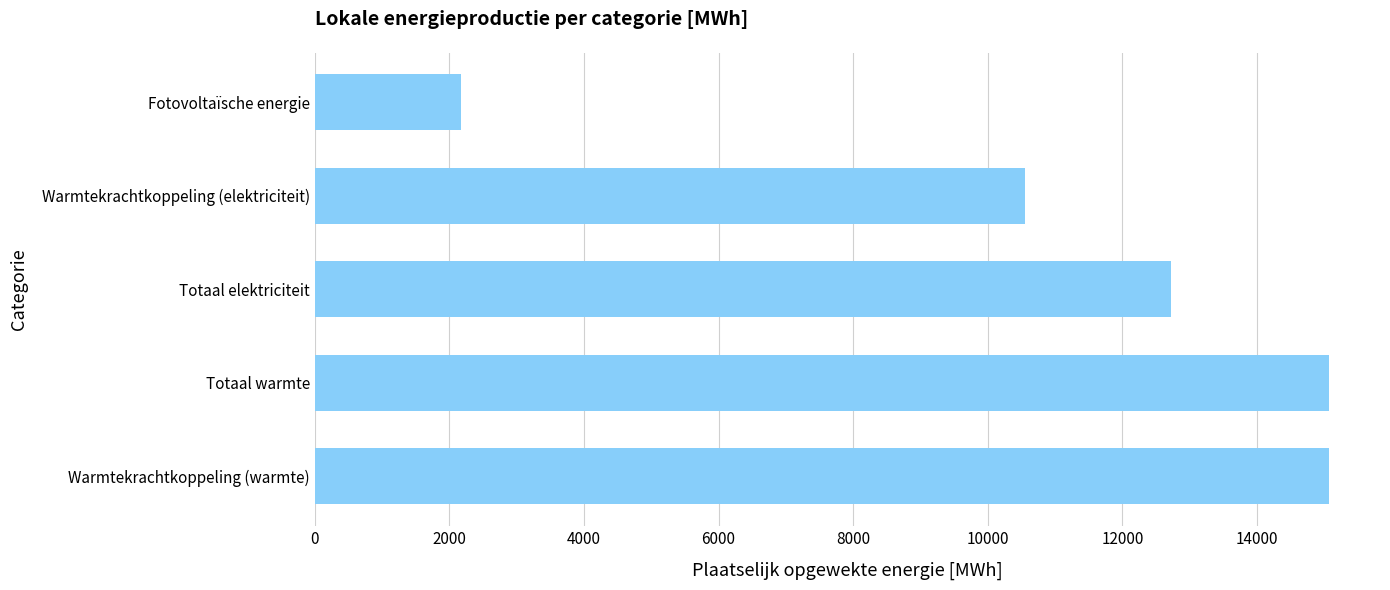

Where is the data nearest to the value 8621?

Warmtekrachtkoppeling (elektriciteit)